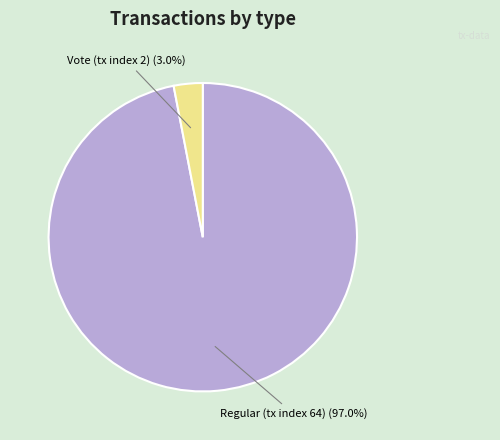

To the nearest percent, what is the combined percentage of Regular (tx index 64) and Vote (tx index 2)?

100%